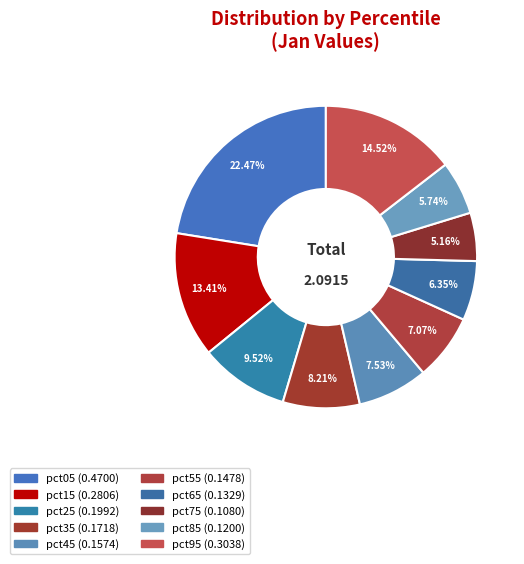

What percentage is the pct55 slice, to the nearest percent?

7%